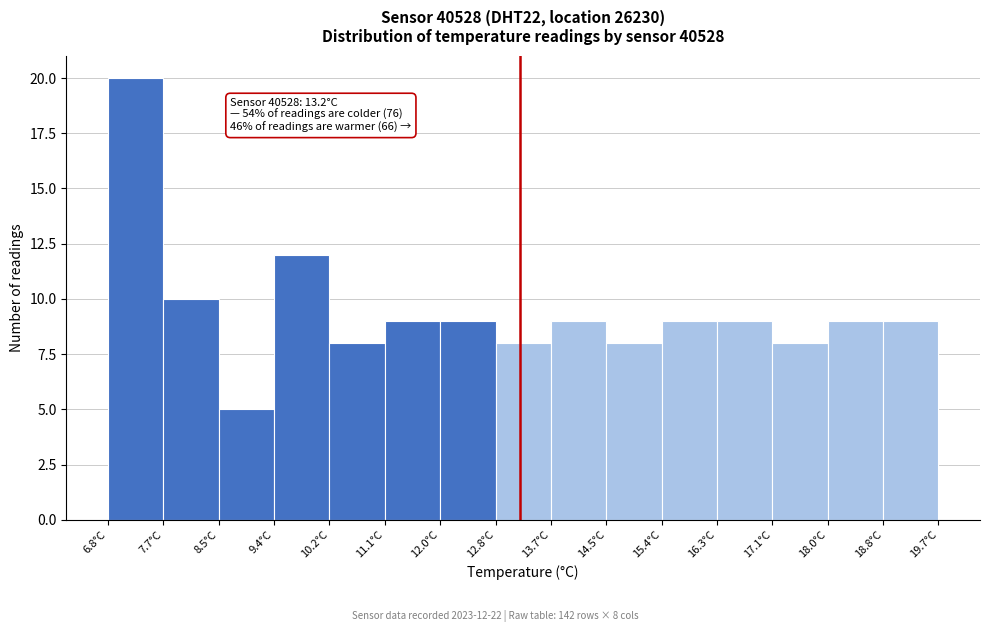

Which range on the x-axis has the tallest bar?

6.80 to 7.66